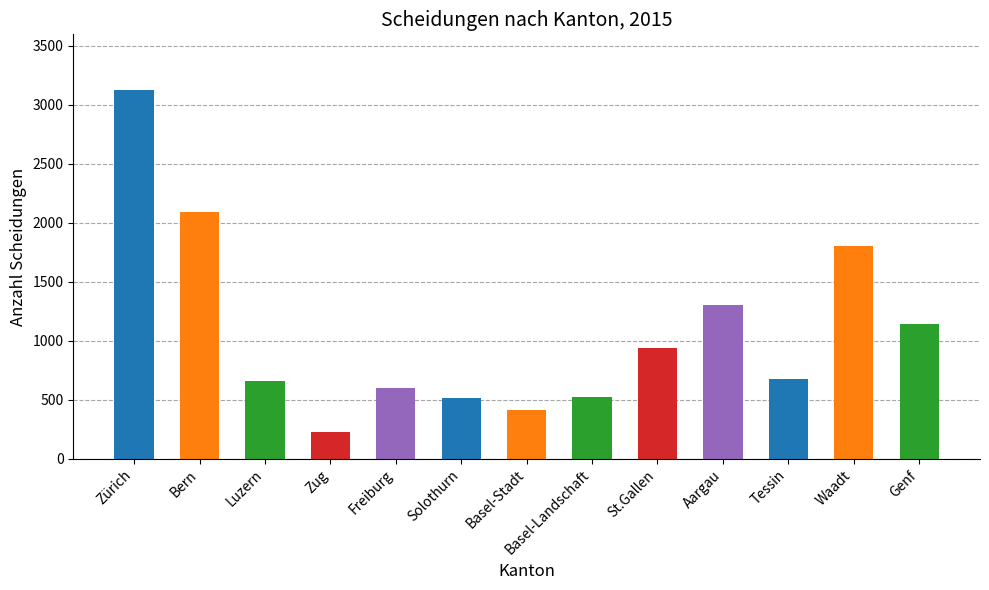

Does the chart contain stacked bars?

No